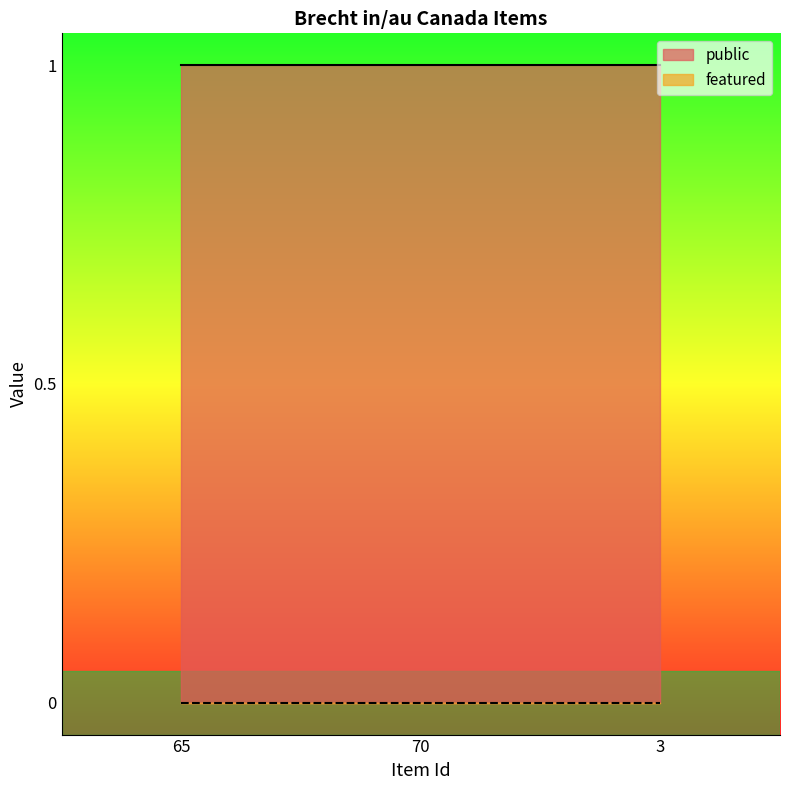

What is the maximum value shown in the chart?

1